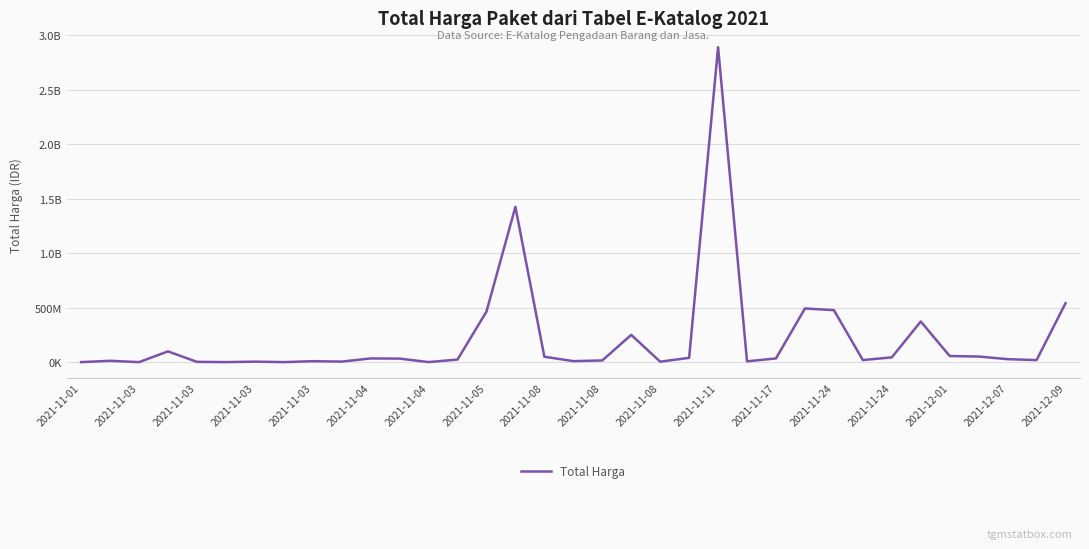

What is the difference between the second highest and second lowest values?

1425685900